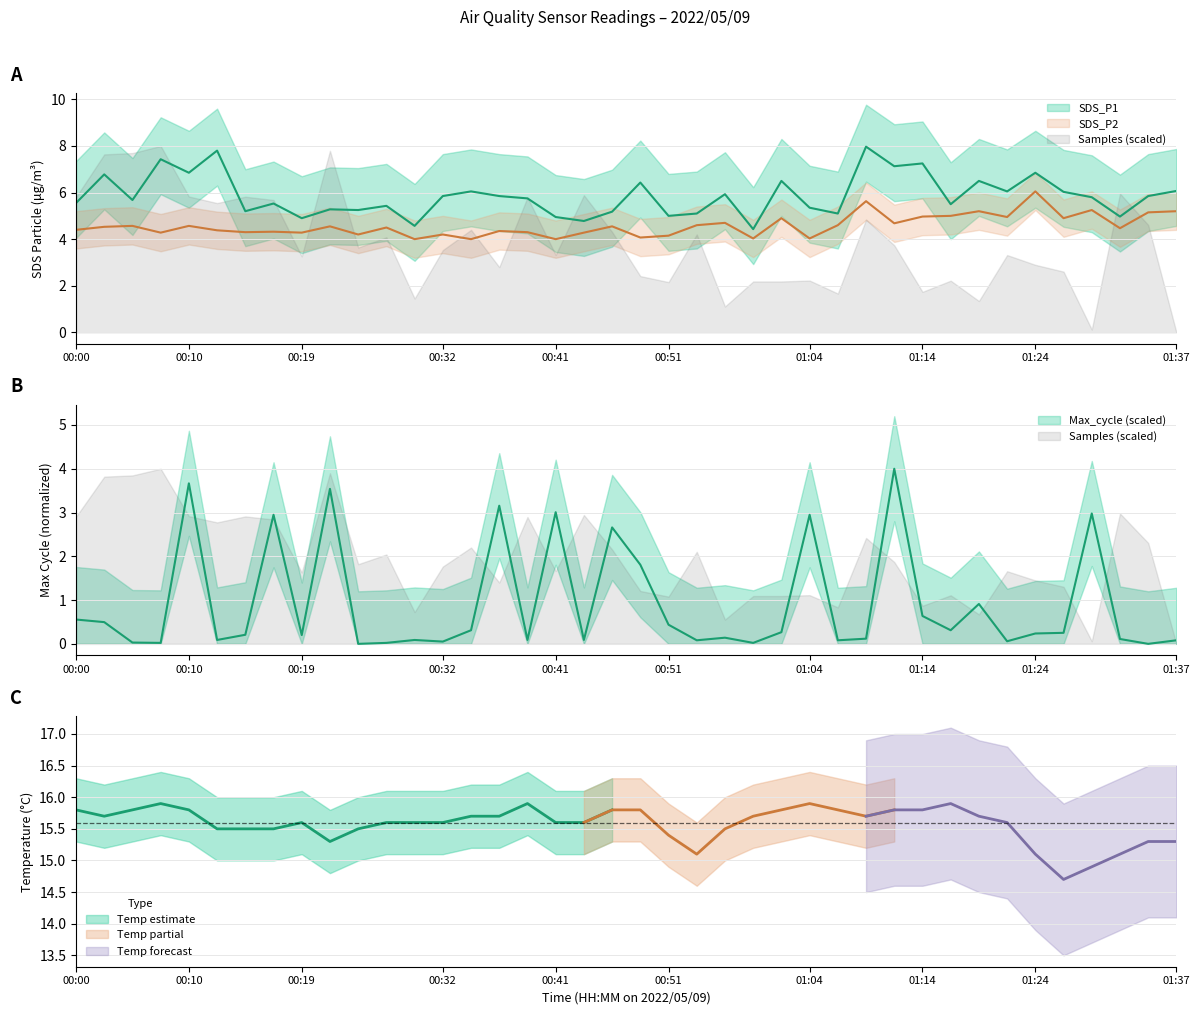

True or false: SDS_P1 has a value of 7.4 at 00:07.

True